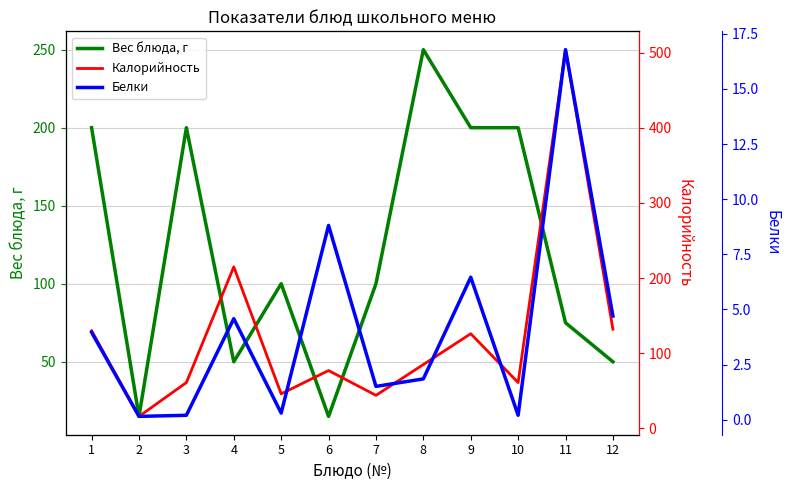

Rank the series at 3 from highest to lowest value.

Вес блюда, г, Калорийность, Белки